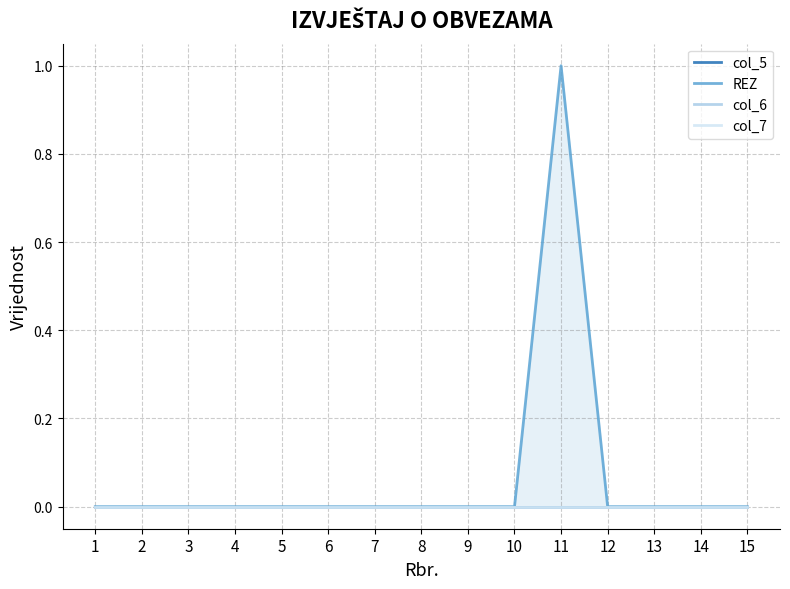

True or false: col_7 and REZ cross at least once.

False